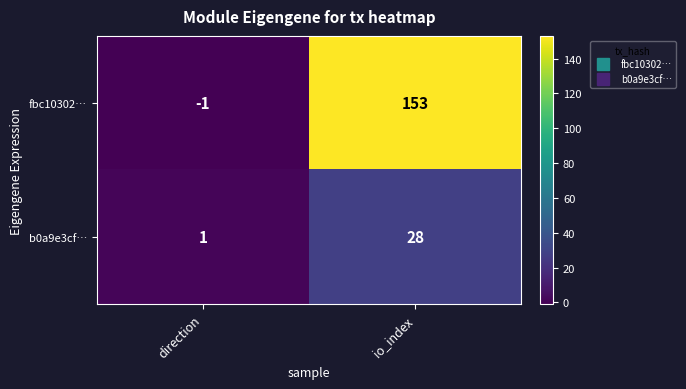

What is the average value of the fbc10302… series?

76